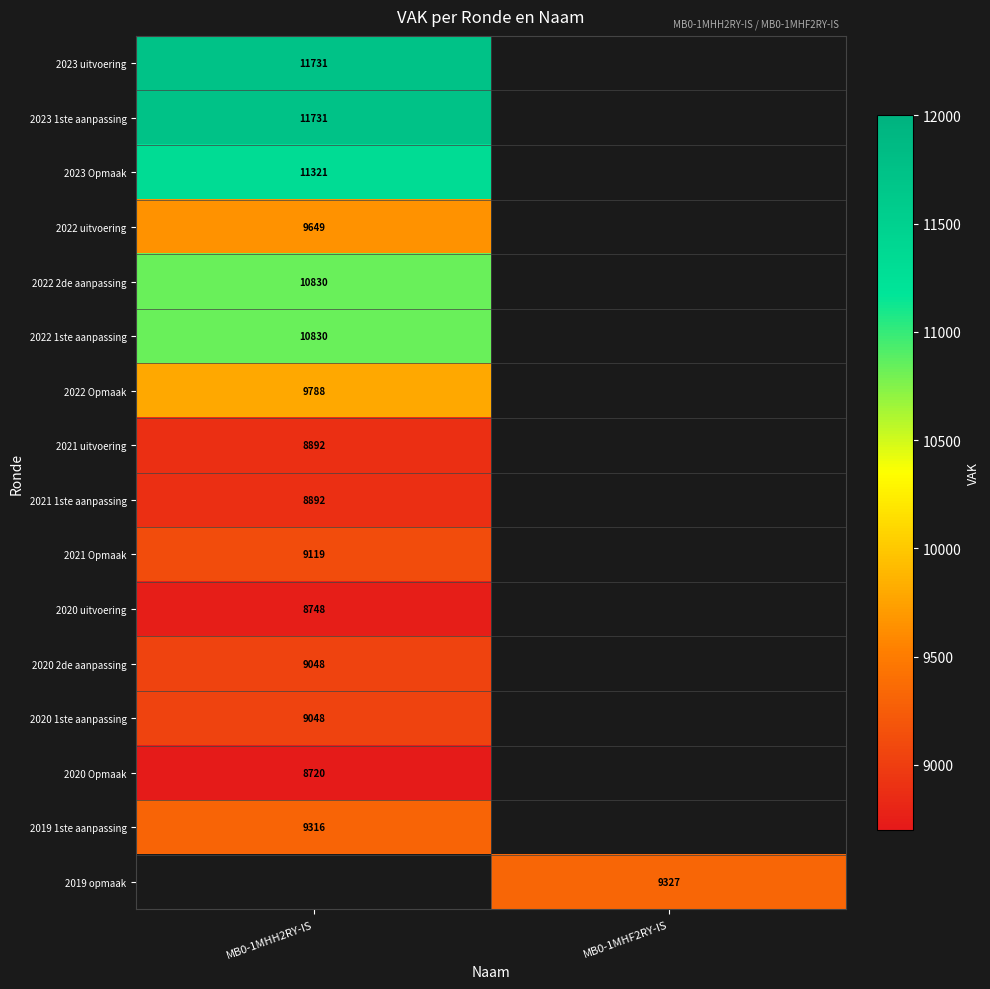

The 2021 Opmaak series shows 3043 at MB0-1MHH2RY-IS. True or false?

False